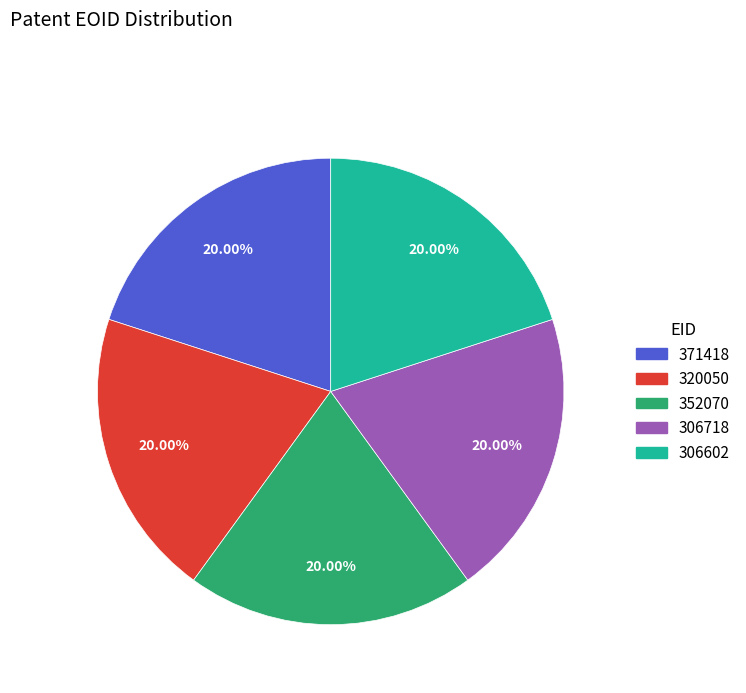

Does 371418 represent more than half of the total?

No